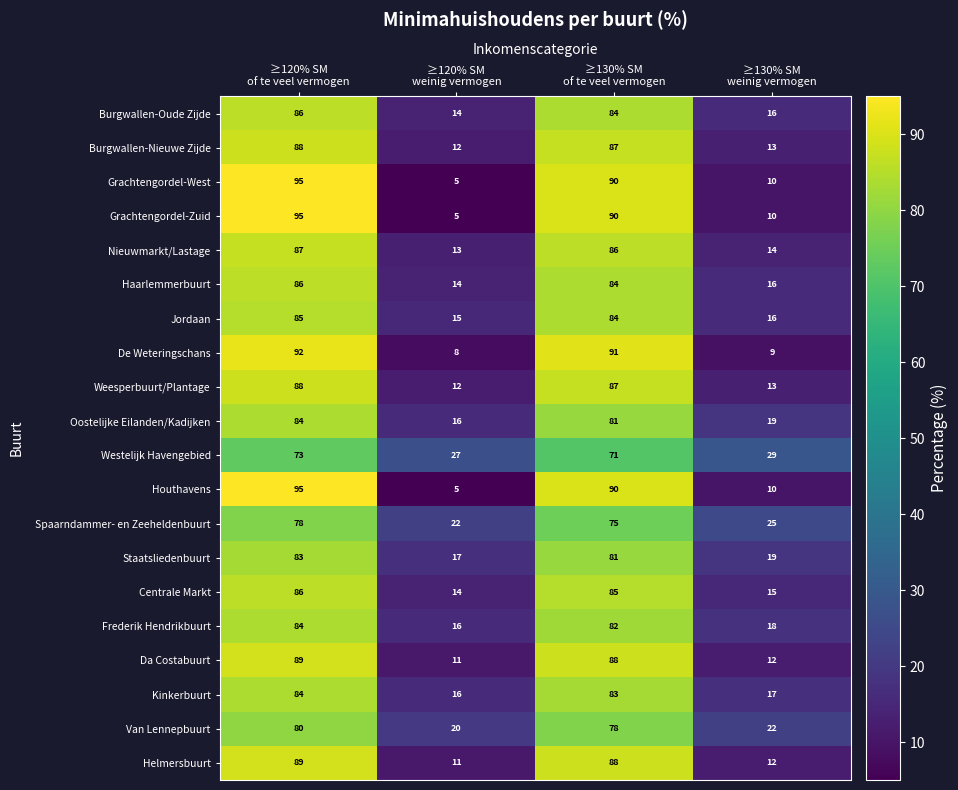

What is the highest value of the Spaarndammer- en Zeeheldenbuurt series?

78